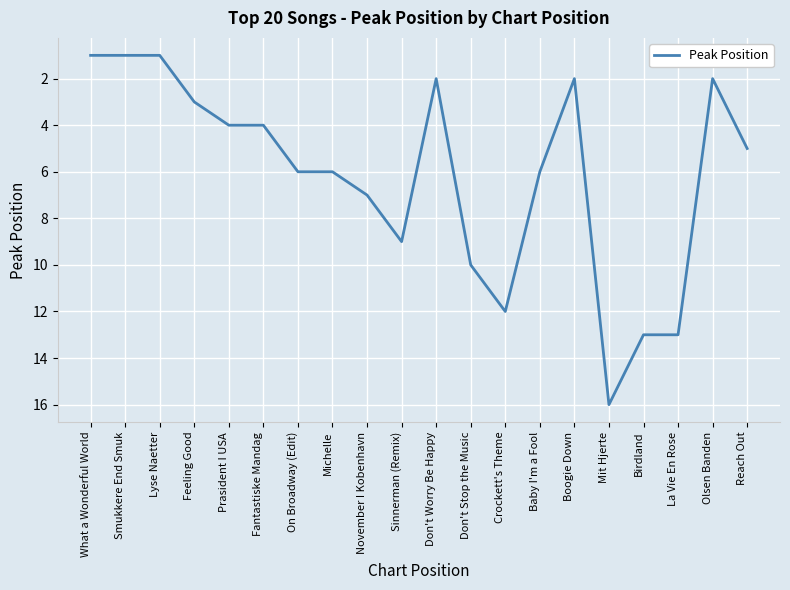

True or false: the data shows 10 at Don't Stop the Music.

True